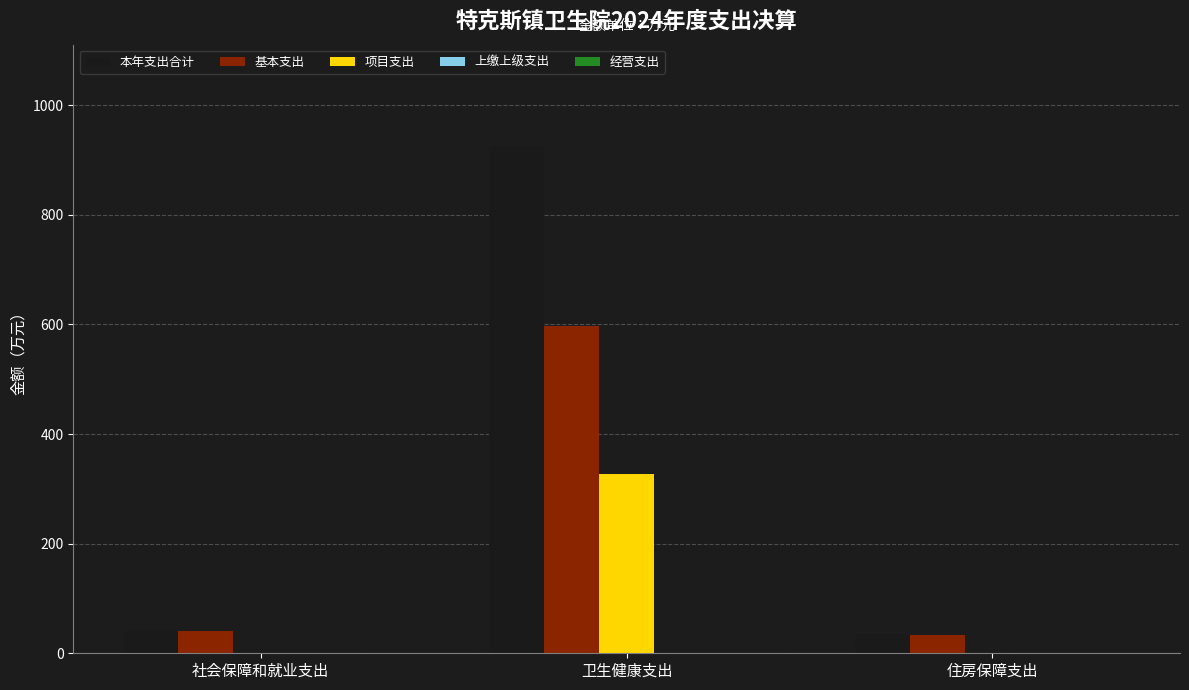

What is the maximum value for 基本支出?

598.1